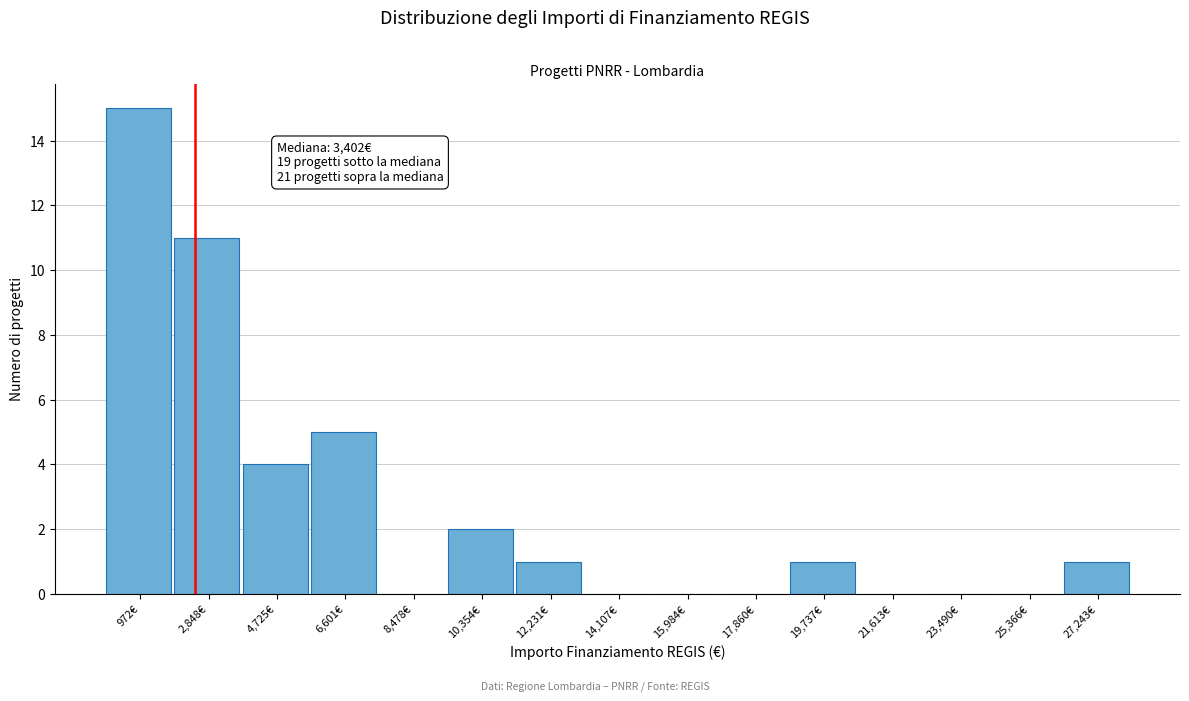

Reading right to left, what are all the values shown in this chart?

27,243€=1	25,366€=0	23,490€=0	21,613€=0	19,737€=1	17,860€=0	15,984€=0	14,107€=0	12,231€=1	10,354€=2	8,478€=0	6,601€=5	4,725€=4	2,848€=11	972€=15